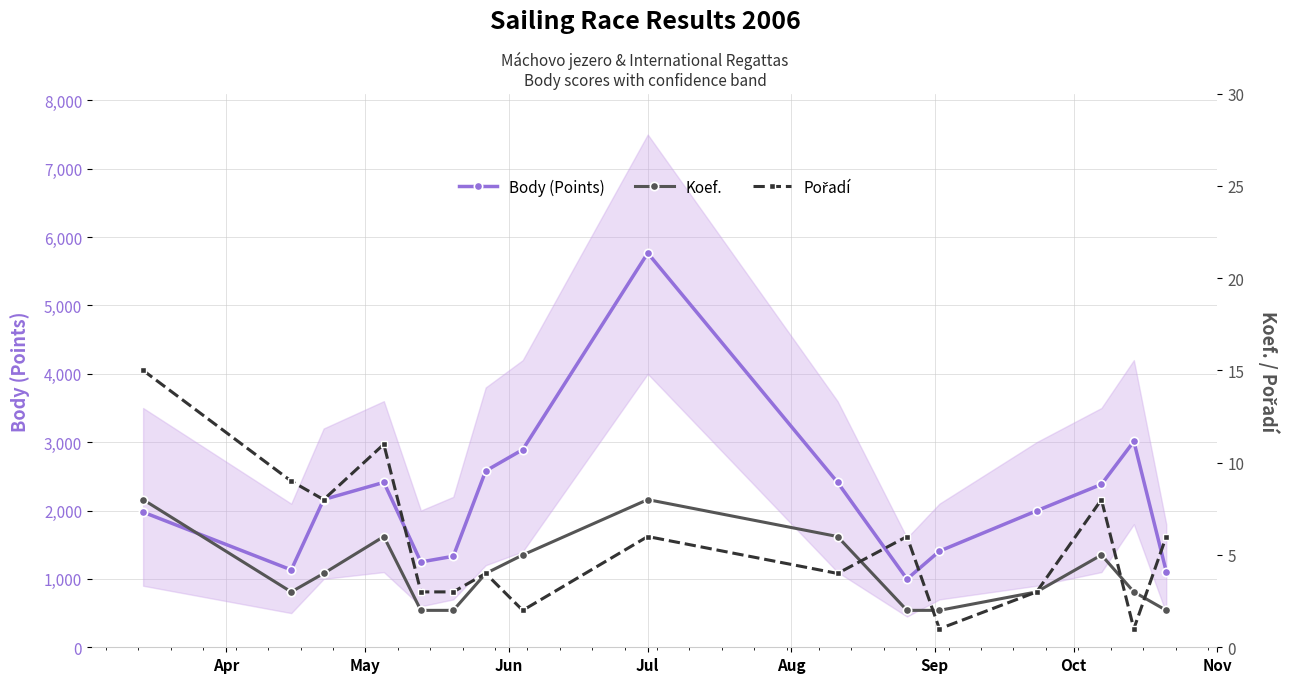

What is the average value of the Koef. series?

4